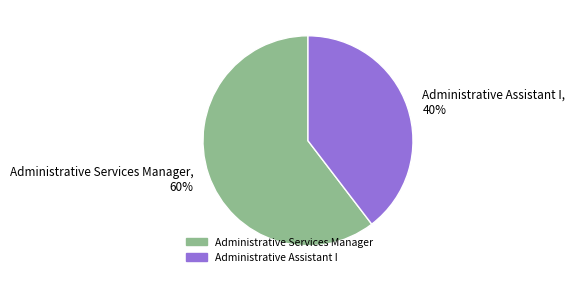

Is there any slice that represents more than half of the pie?

Yes